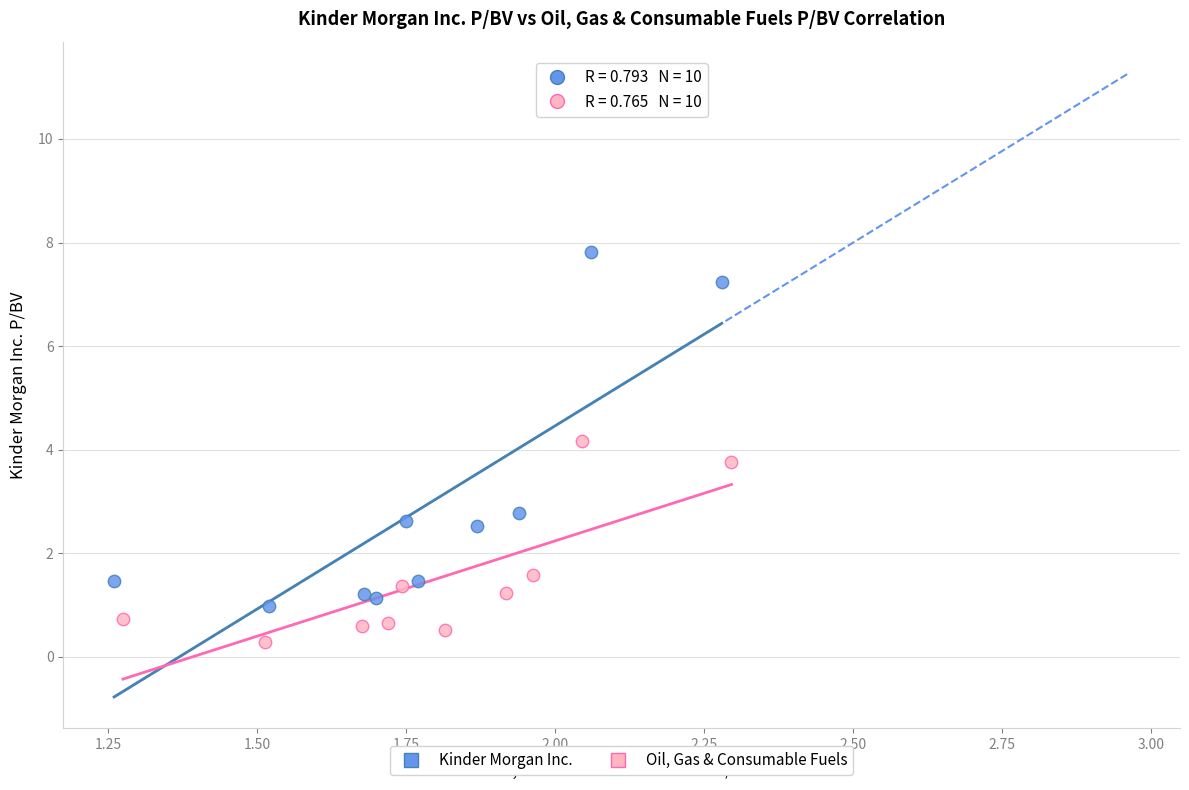

Which series contains the highest Y value?

Kinder Morgan Inc.